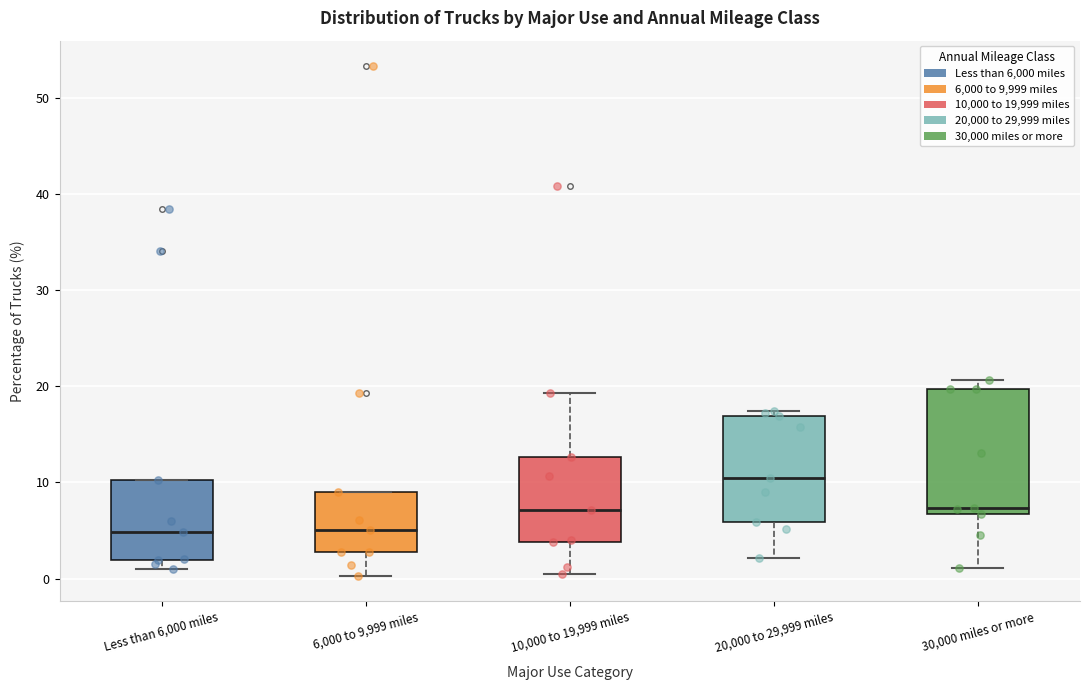

Comparing the boxes themselves (not the whiskers), which one is the tallest?

30,000 miles or more